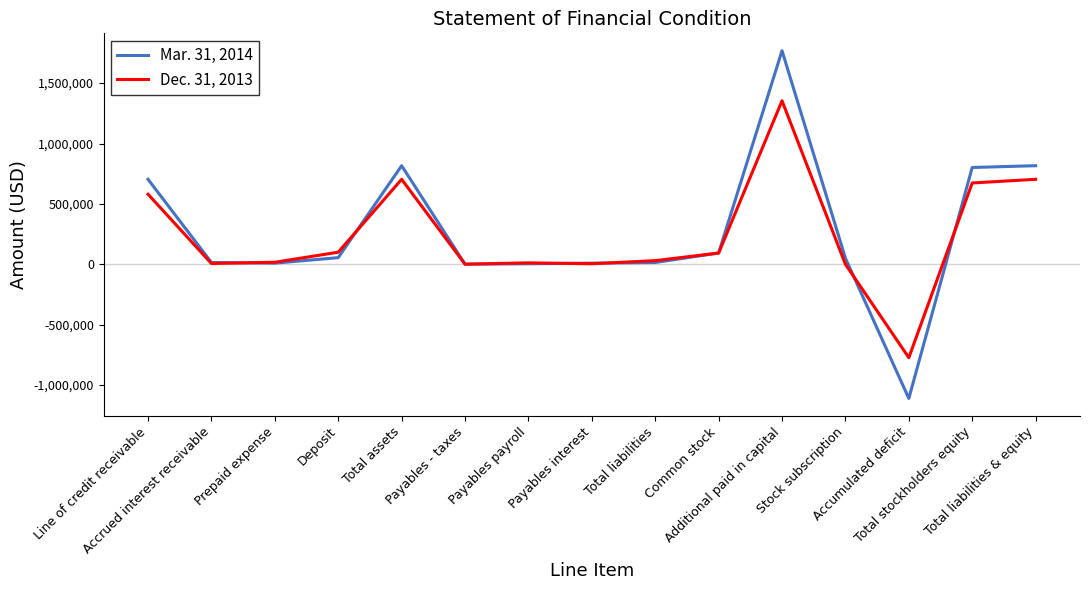

True or false: Dec. 31, 2013 and Mar. 31, 2014 intersect in this chart.

True